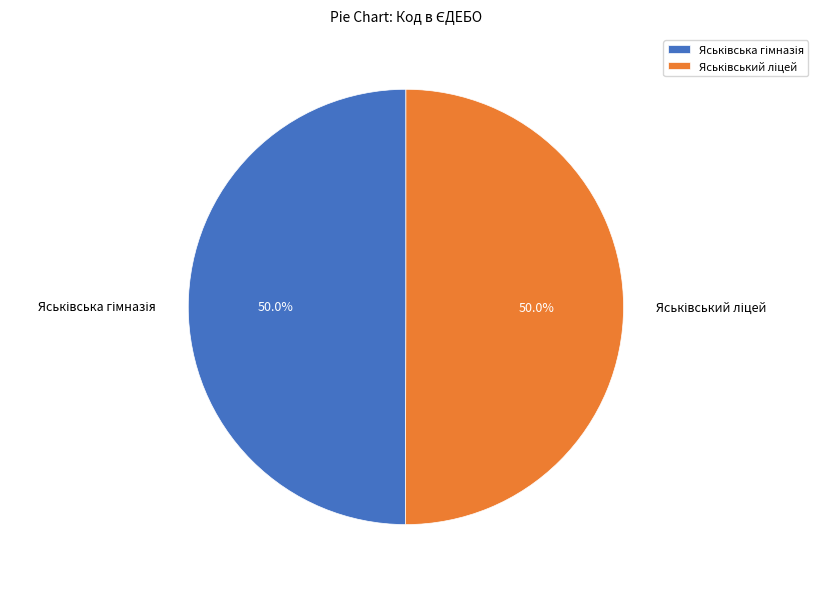

How many segments does this pie chart have?

2